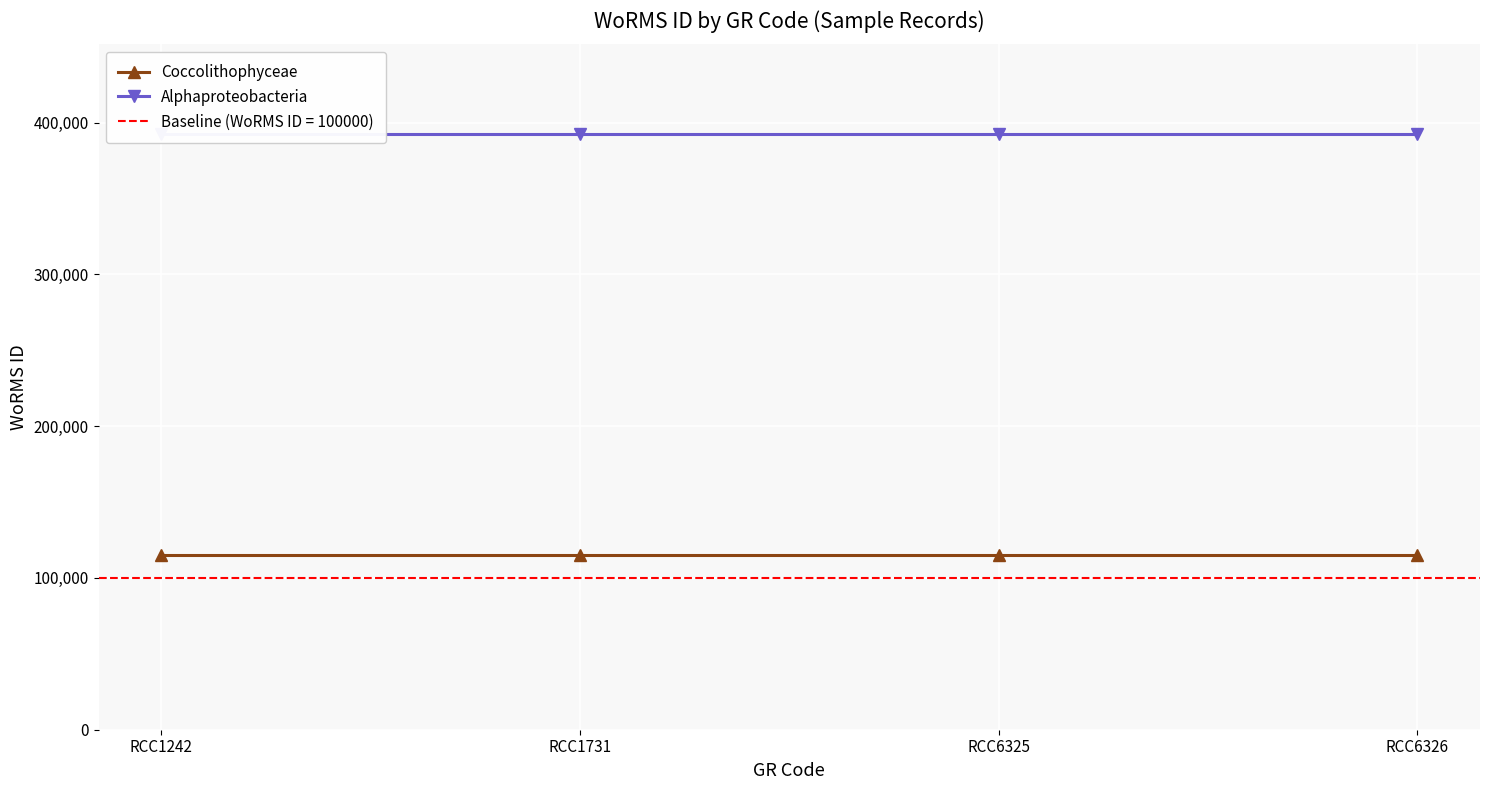

What are all the series names shown in the legend?

Coccolithophyceae, Alphaproteobacteria